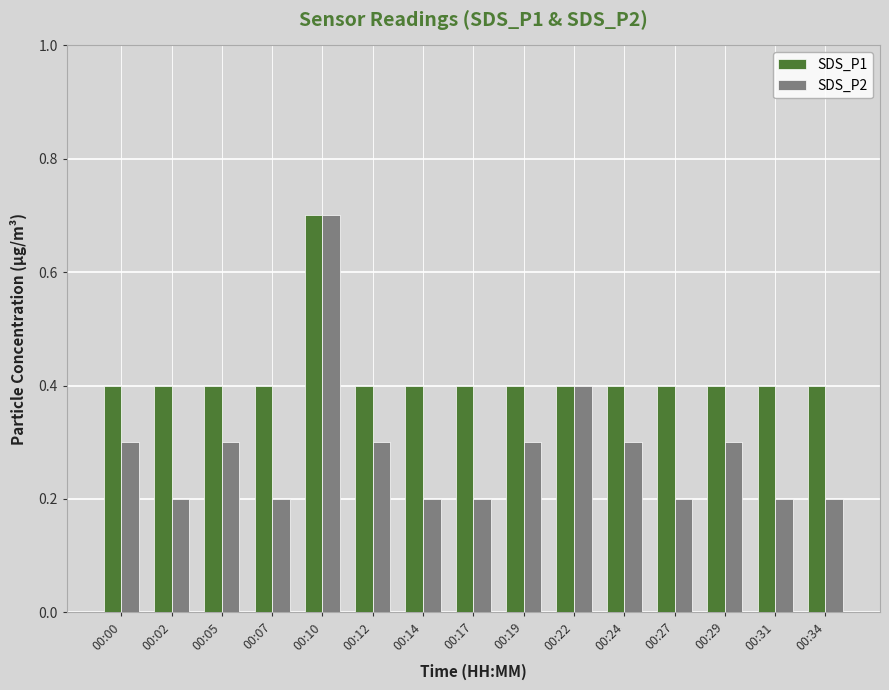

Reading right to left, what are all the values shown in this chart?

SDS_P1: 00:34=0.4	00:31=0.4	00:29=0.4	00:27=0.4	00:24=0.4	00:22=0.4	00:19=0.4	00:17=0.4	00:14=0.4	00:12=0.4	00:10=0.7	00:07=0.4	00:05=0.4	00:02=0.4	00:00=0.4
SDS_P2: 00:34=0.2	00:31=0.2	00:29=0.3	00:27=0.2	00:24=0.3	00:22=0.4	00:19=0.3	00:17=0.2	00:14=0.2	00:12=0.3	00:10=0.7	00:07=0.2	00:05=0.3	00:02=0.2	00:00=0.3